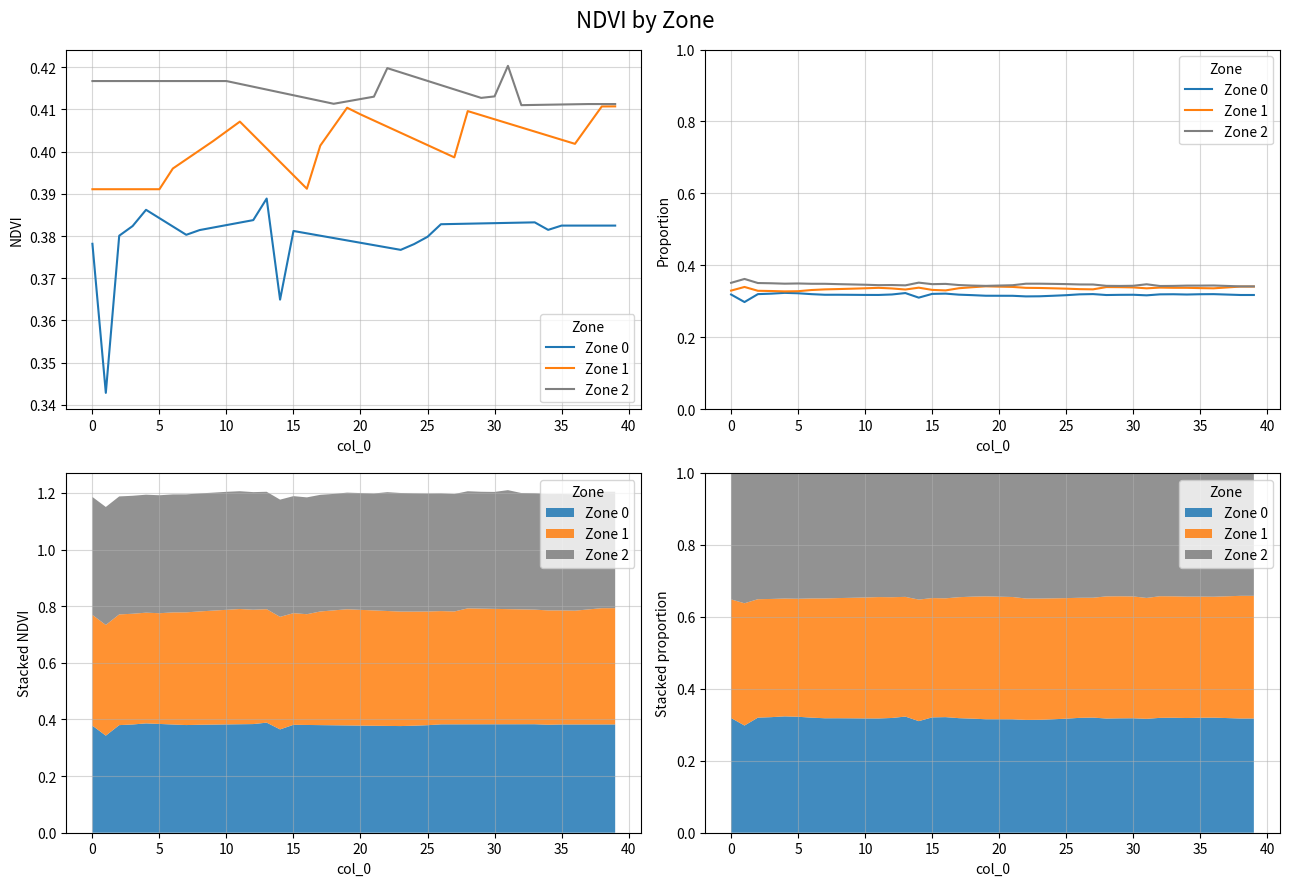

What is the value of the Zone 0 point at the 28th from the left?

0.3